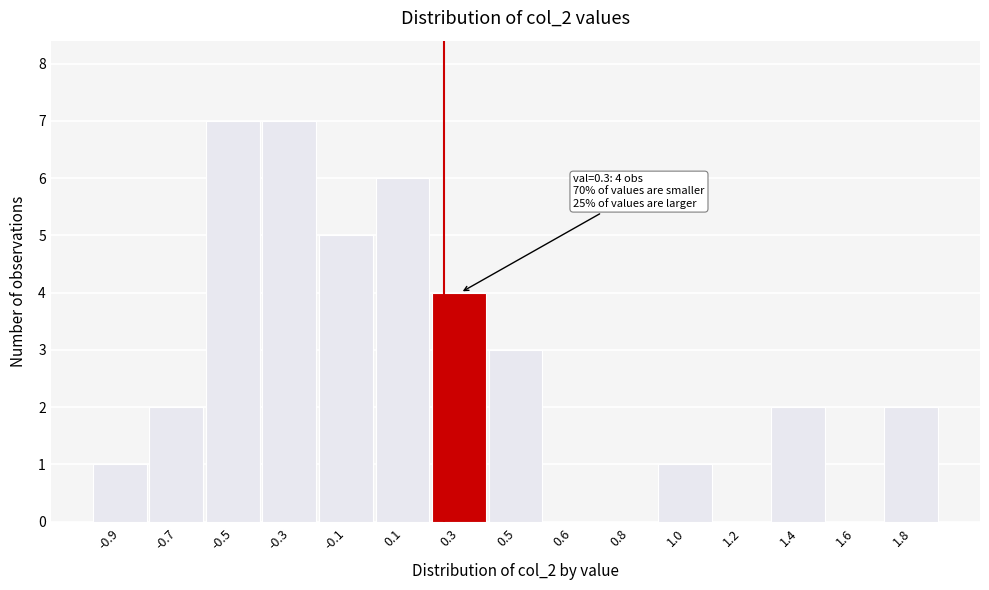

Reading left to right, transcribe all the data shown in this chart.

-0.9=1	-0.7=2	-0.5=7	-0.3=7	-0.1=5	0.1=6	0.3=4	0.5=3	0.6=0	0.8=0	1.0=1	1.2=0	1.4=2	1.6=0	1.8=2